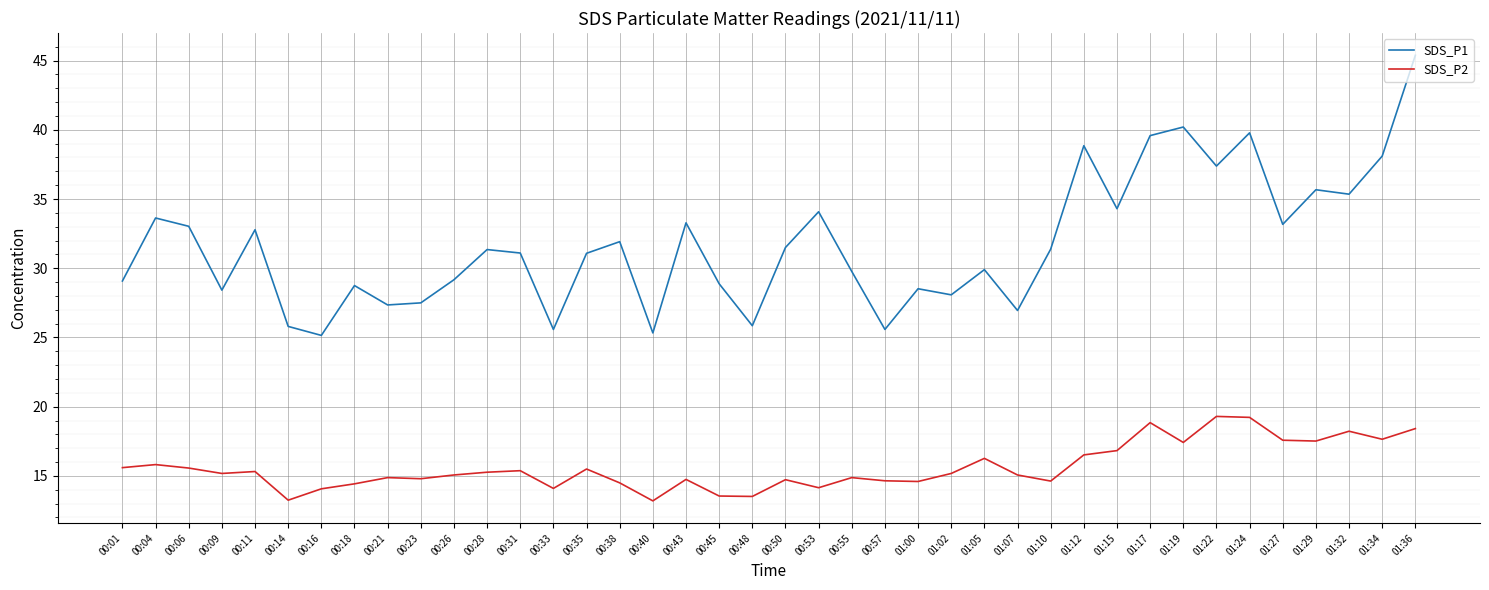

How many lines are shown in the chart?

2